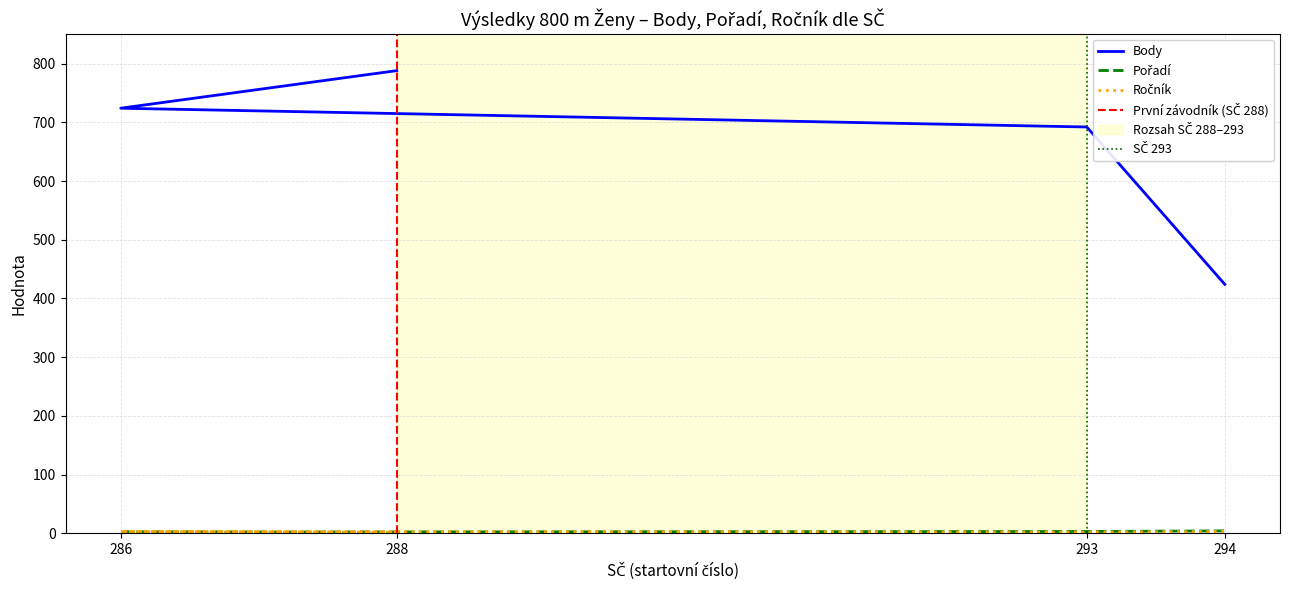

Which has a higher value, 294 or 293?

294